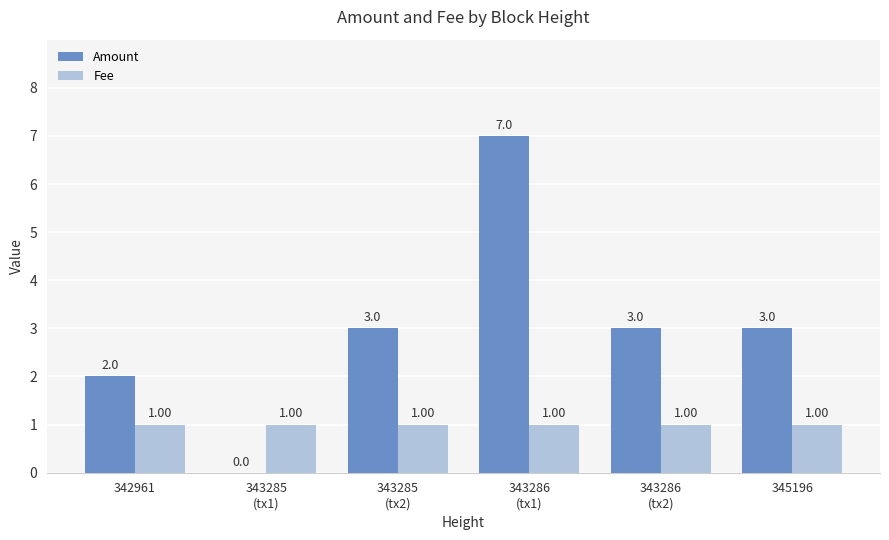

What is the sum of all Fee values?

6.0